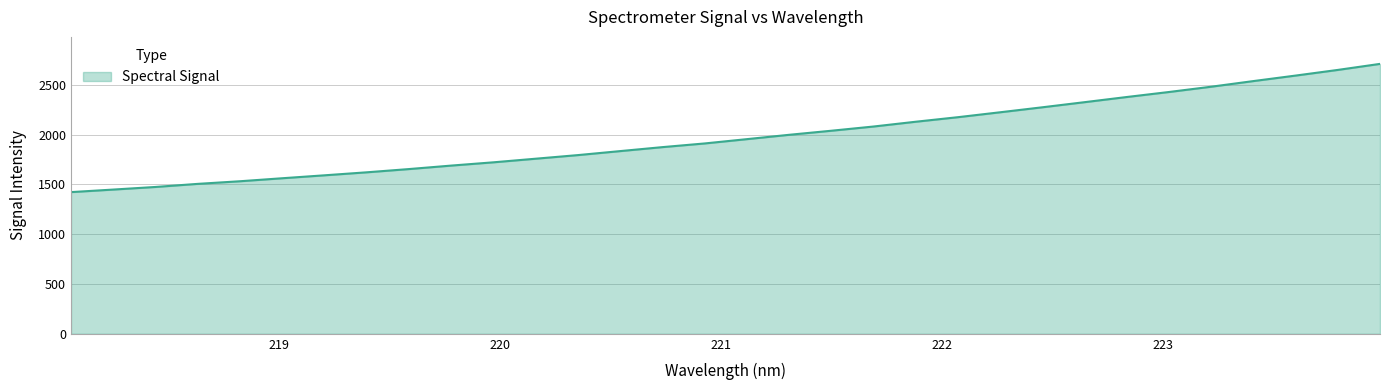

What is the difference between the maximum and minimum values?

1288.1